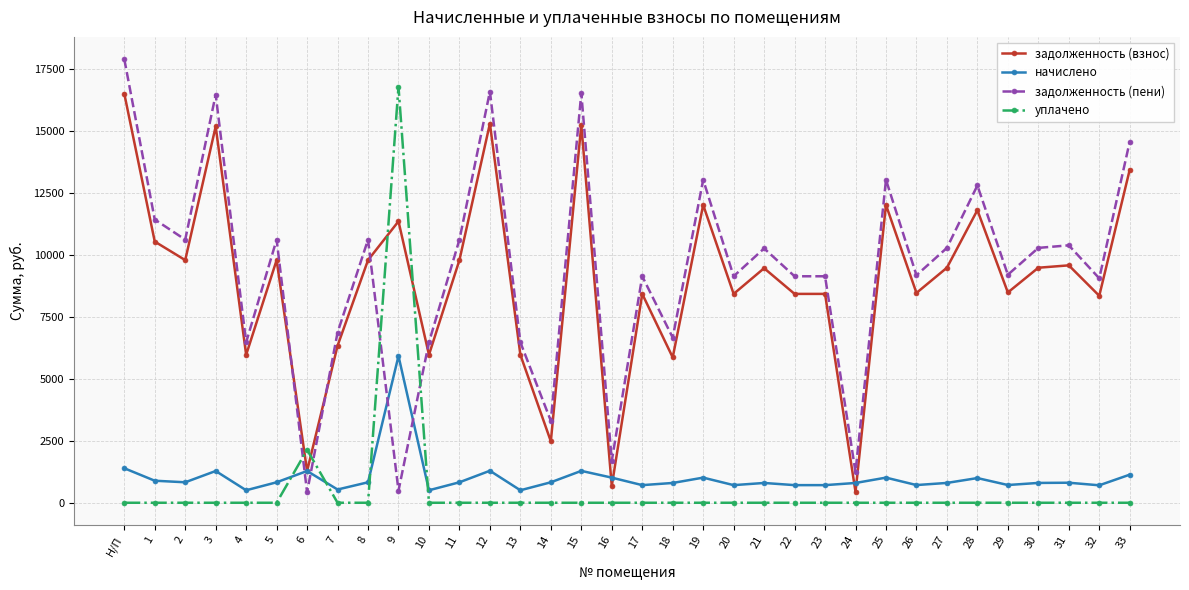

What is the minimum value for задолженность (пени)?

424.3